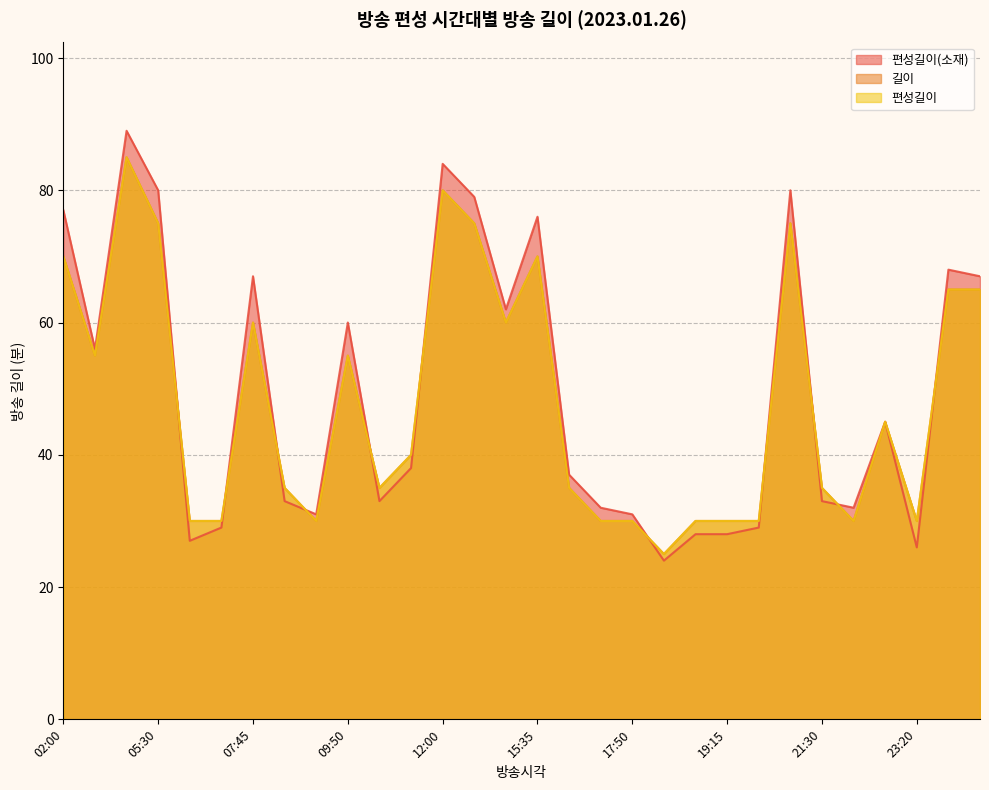

Is it true that 길이 equals 60 at 14:35?

True